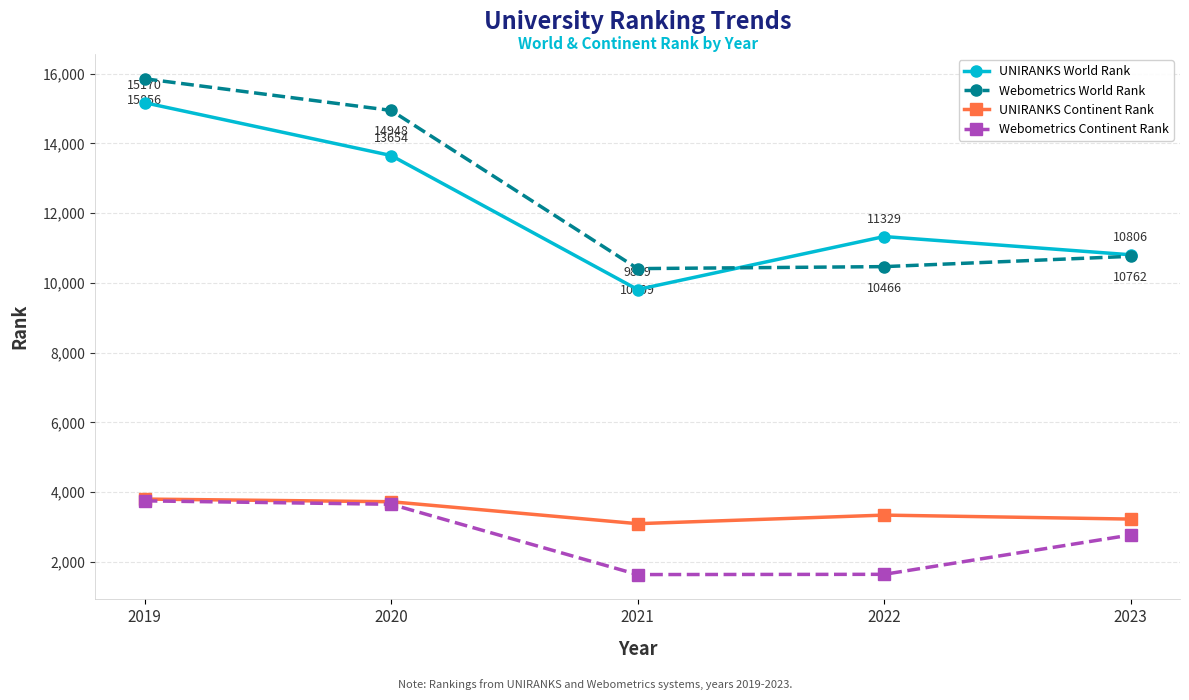

Which series ends up on top after the final intersection of UNIRANKS World Rank and Webometrics World Rank?

UNIRANKS World Rank